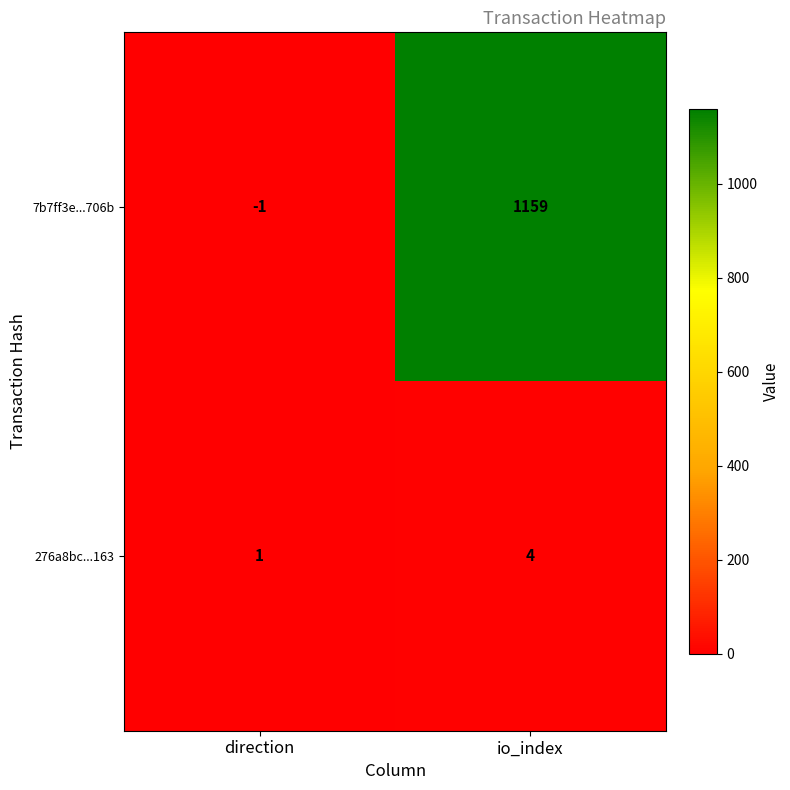

What is the difference between the highest and lowest values at io_index?

1155